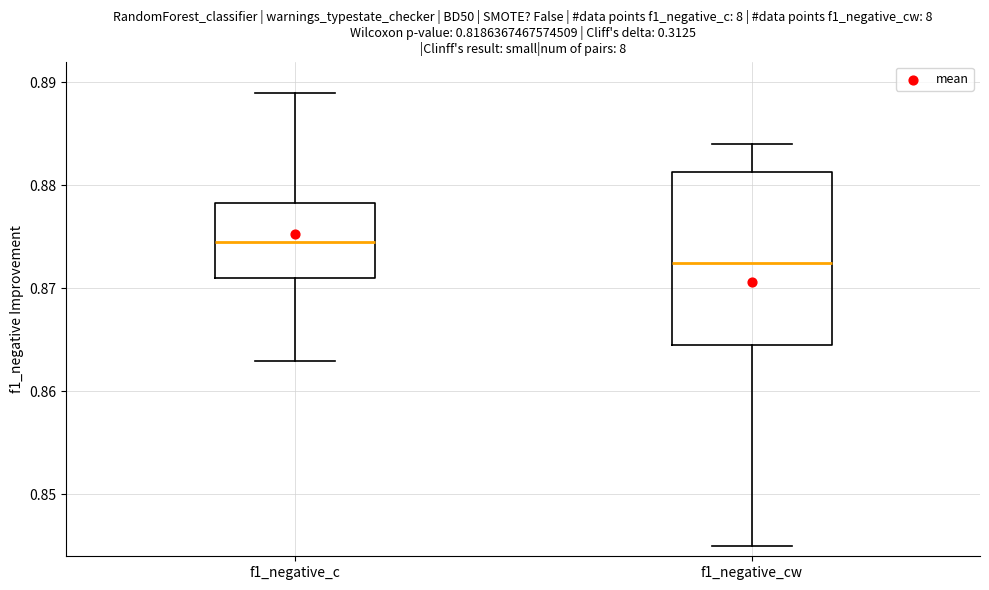

Where does the upper whisker of the box for f1_negative_cw end on the y-axis? The values are not printed on the chart, so give them approximately, as read against the axis.

0.884